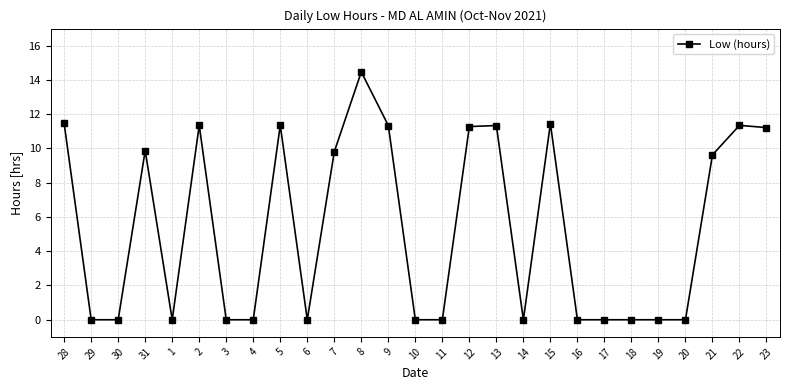

How many lines are shown in the chart?

1